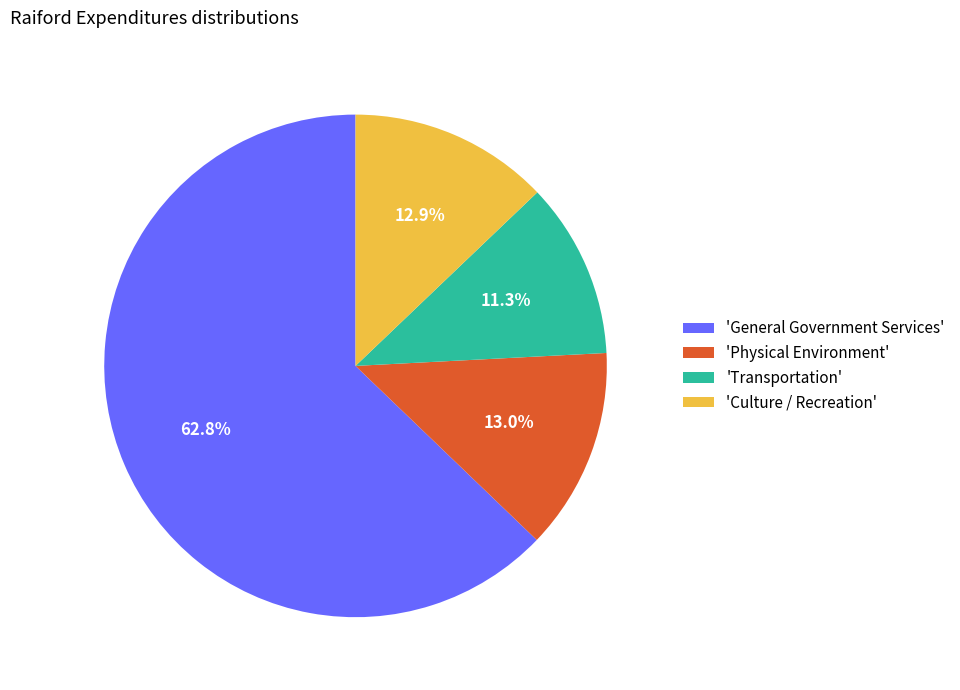

How many slices are in this pie chart?

4